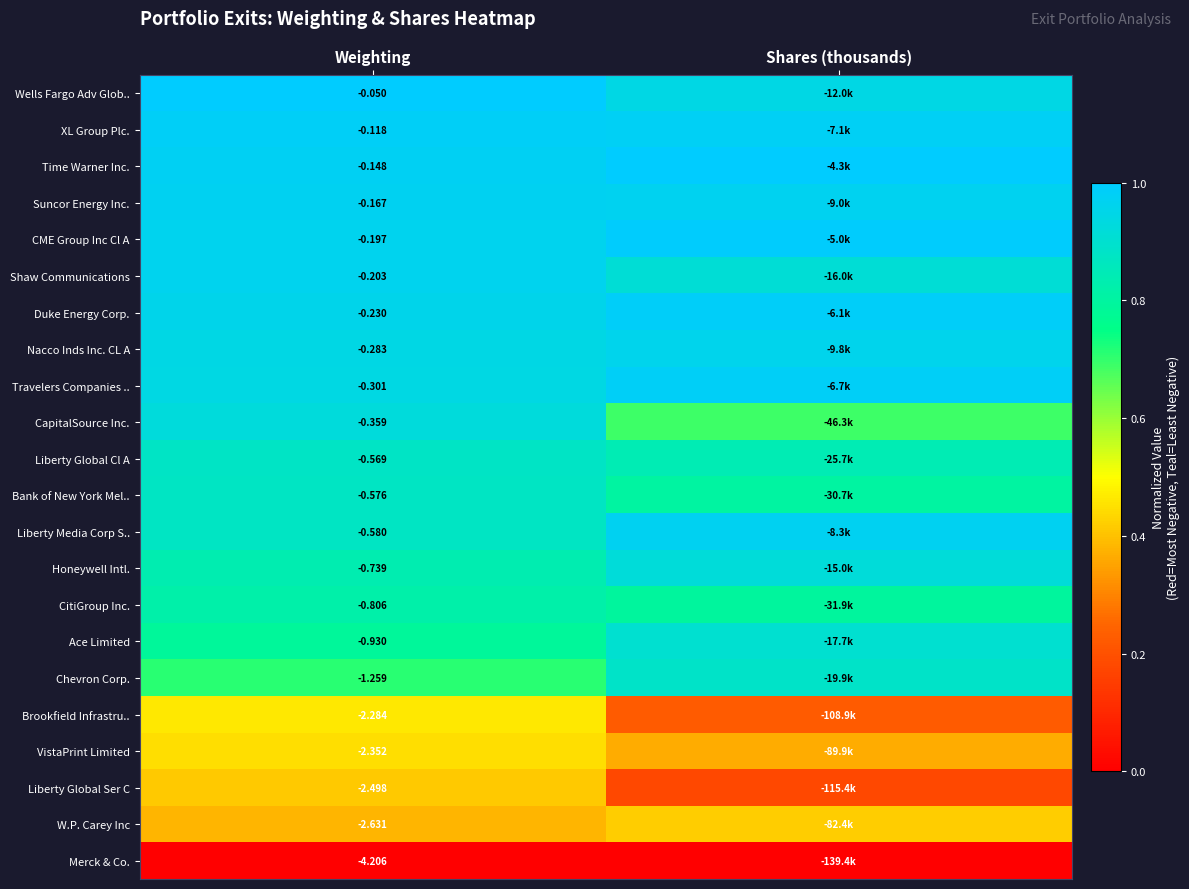

Is the value of Liberty Media Corp S.. at Weighting greater than the value of Duke Energy Corp. at Weighting?

No